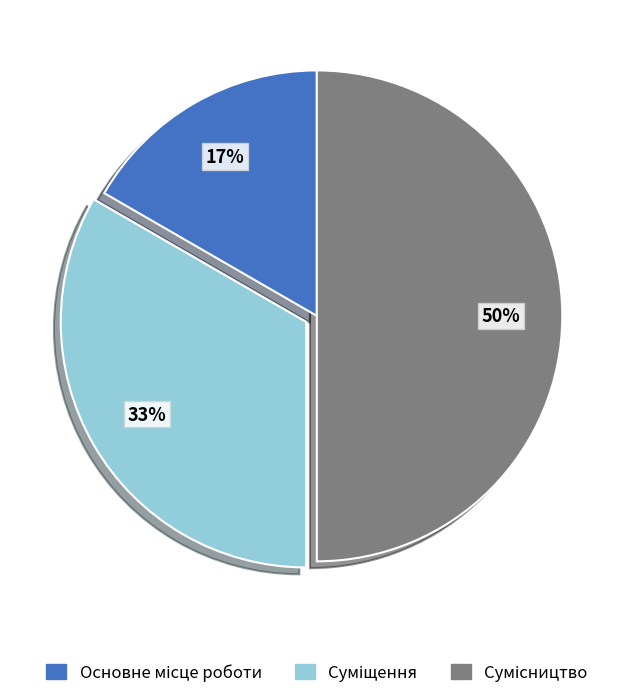

Count the number of slices in the pie.

3